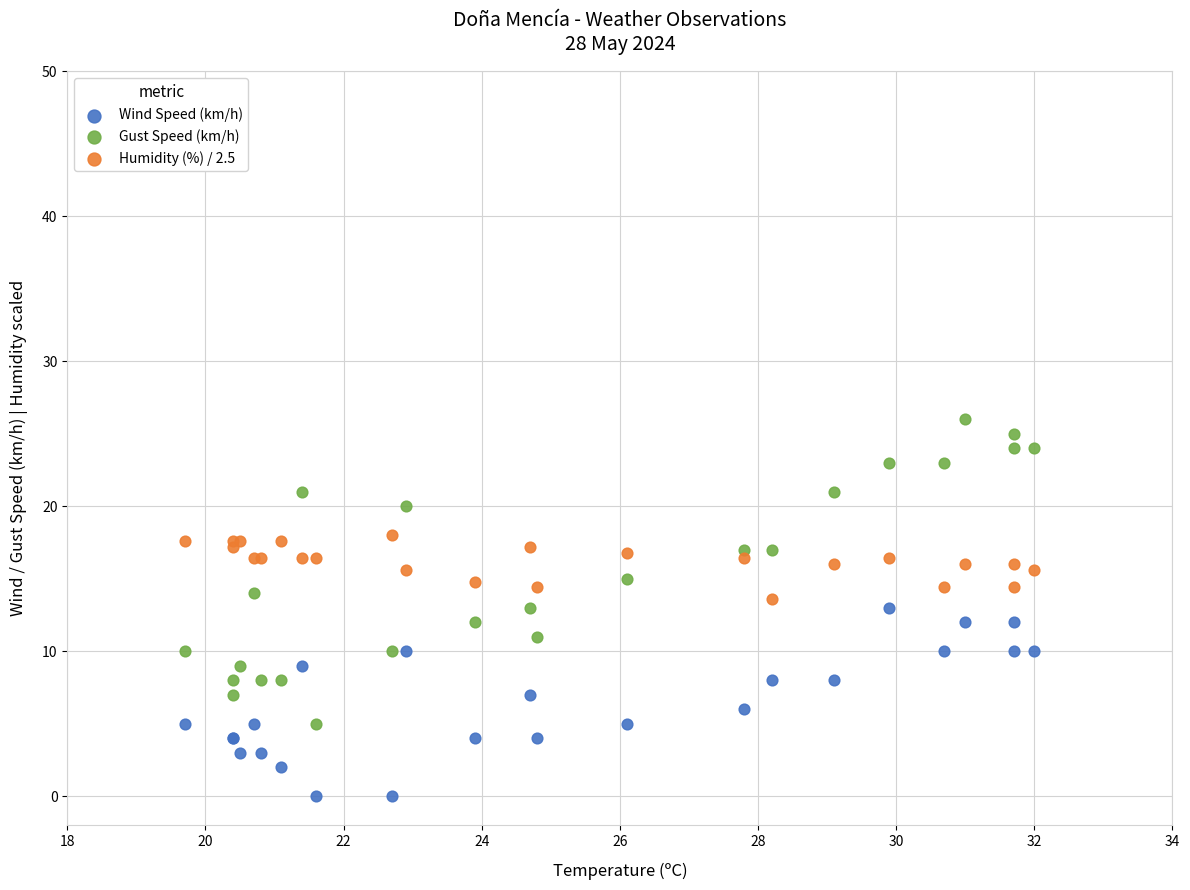

Which series contains the highest Y value?

Gust Speed (km/h)